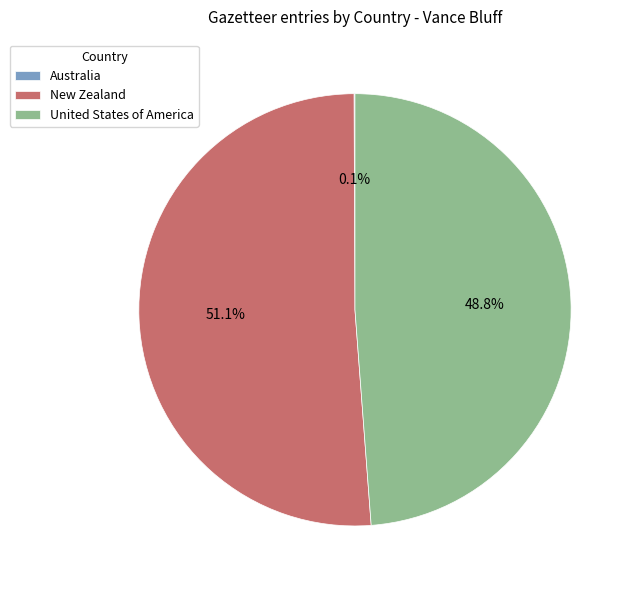

The New Zealand slice represents 51% of the pie. True or false?

True